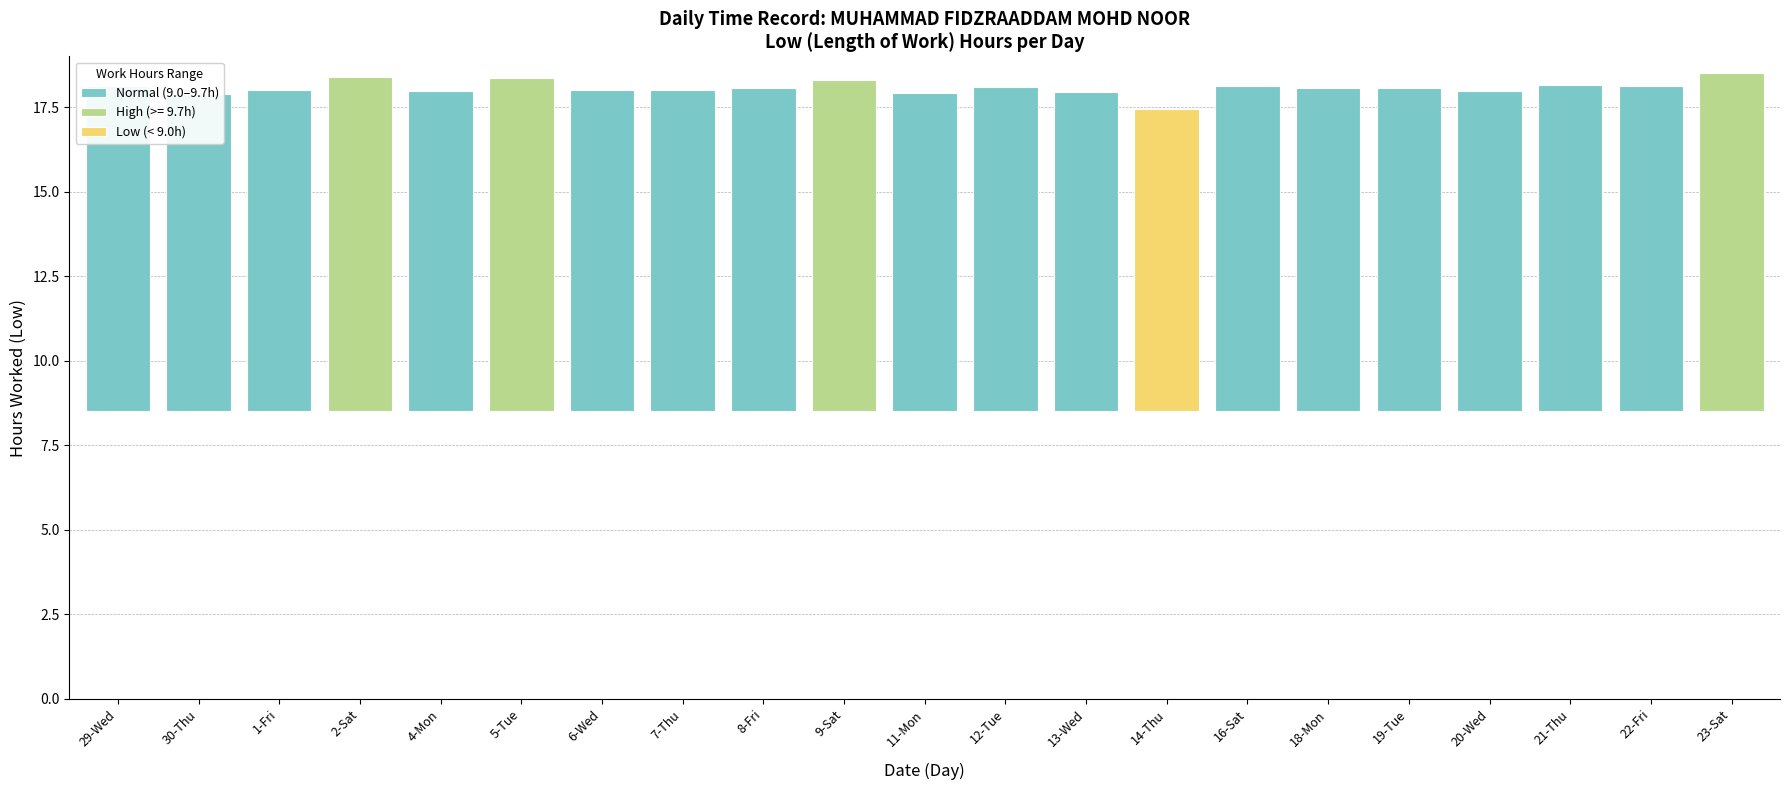

The value at 22-Fri is 2.0. True or false?

False